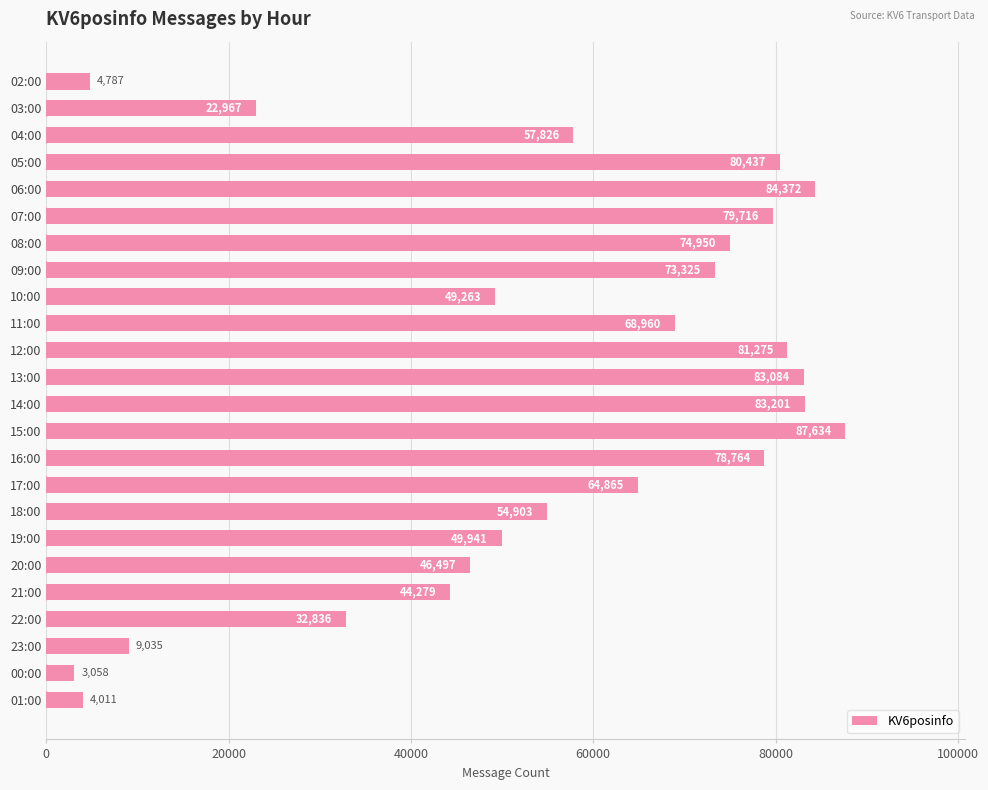

What is the change in value from 21:00 to 00:00?

-41221